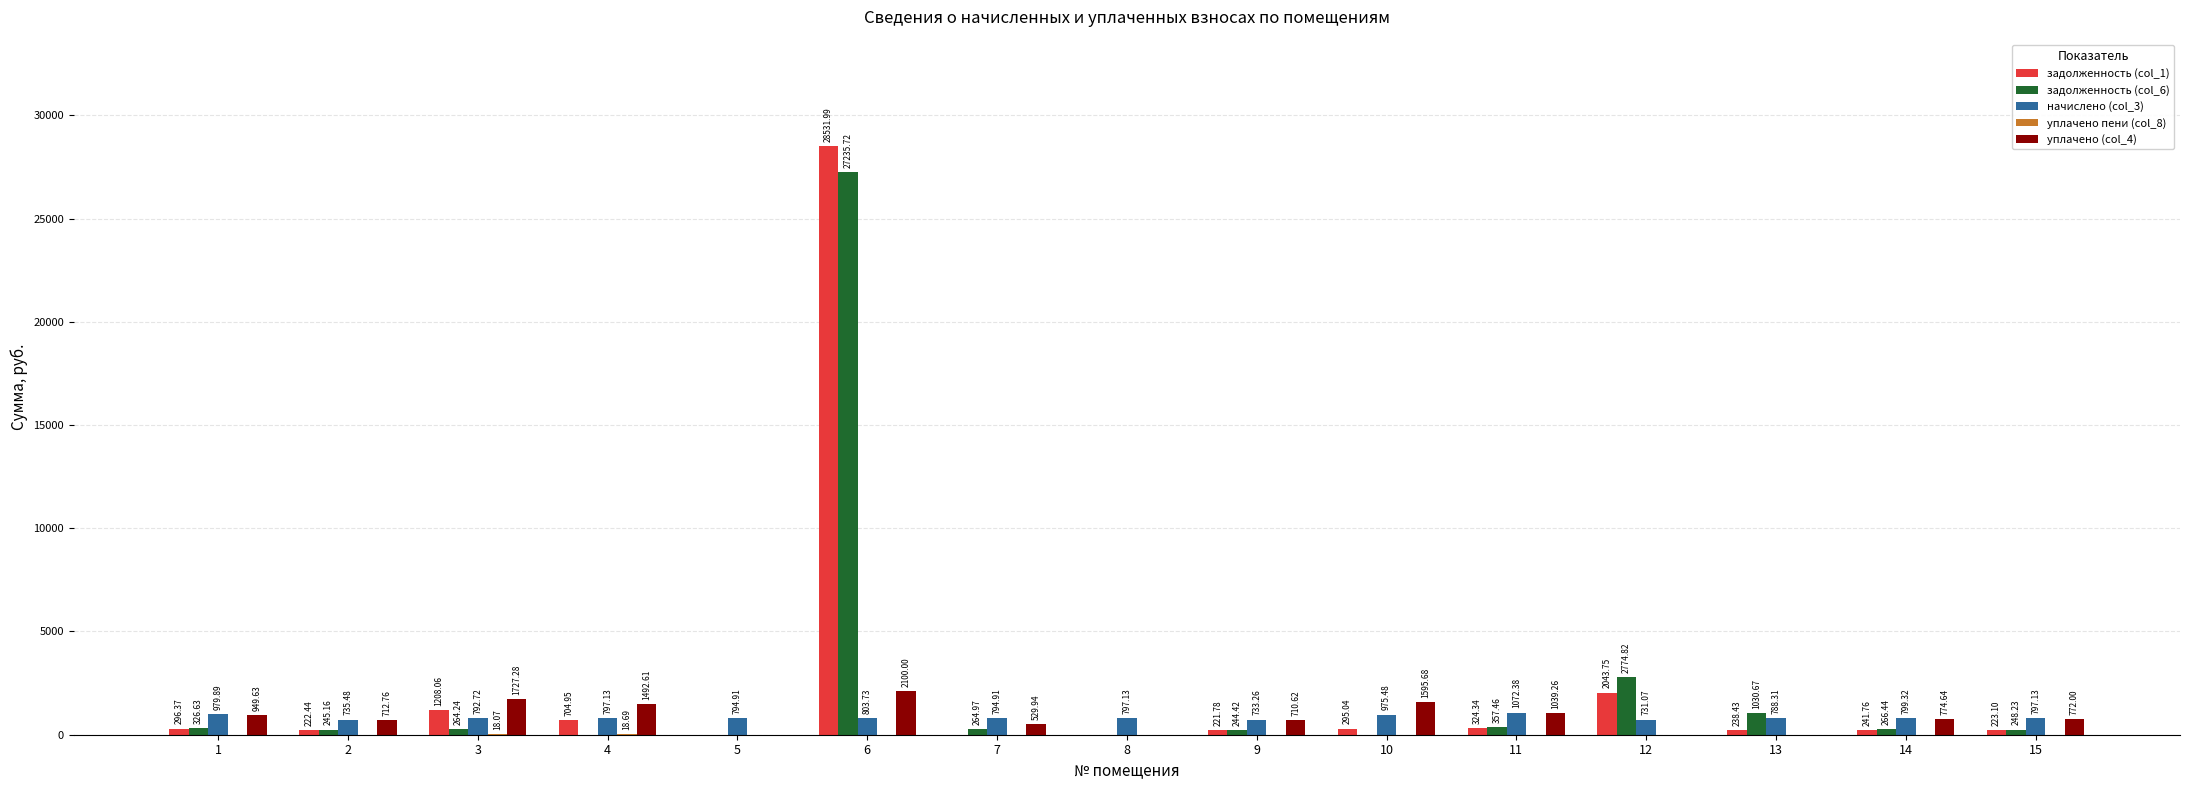

At which category is the sum across all series the highest?

6